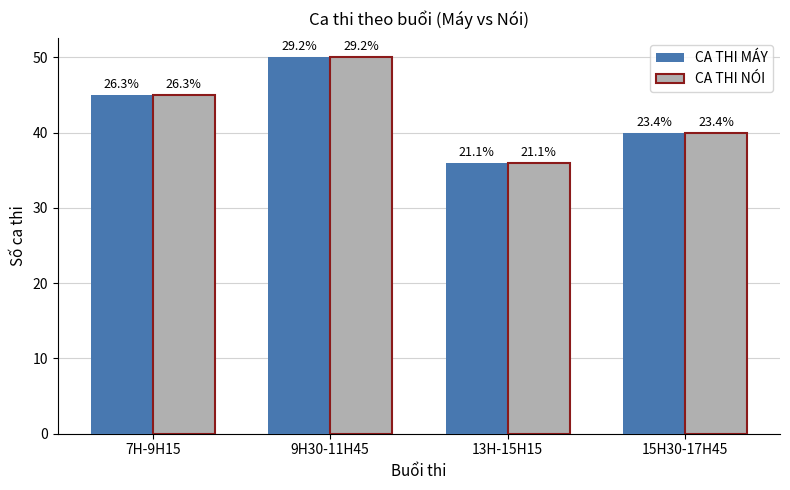

What is the label of the 1st bar from the right?

15H30-17H45